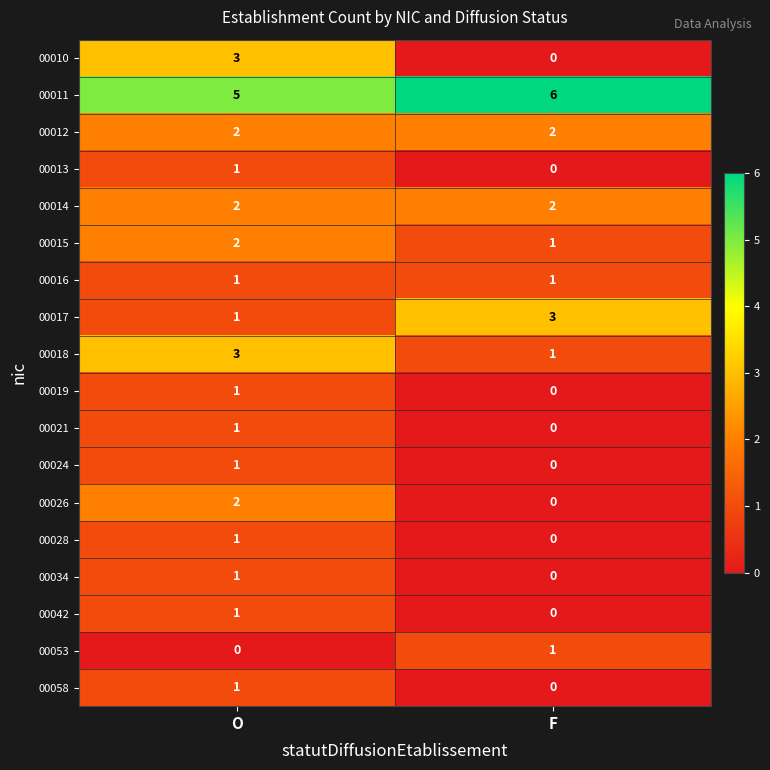

Is it true that 00014 equals 2 at O?

True